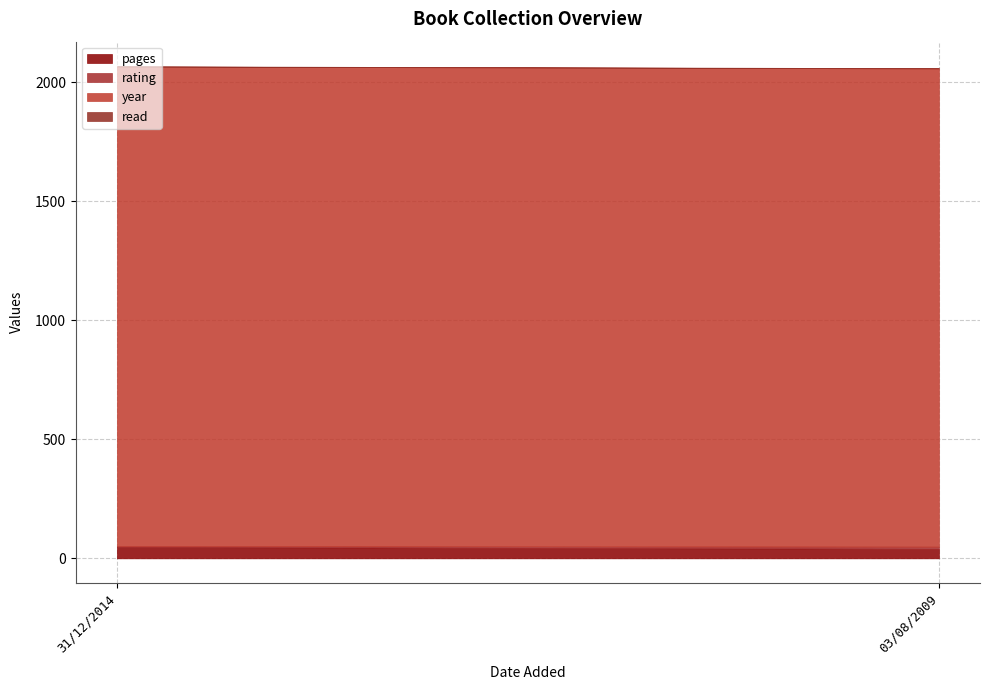

How many rating values are between 4 and 9?

2